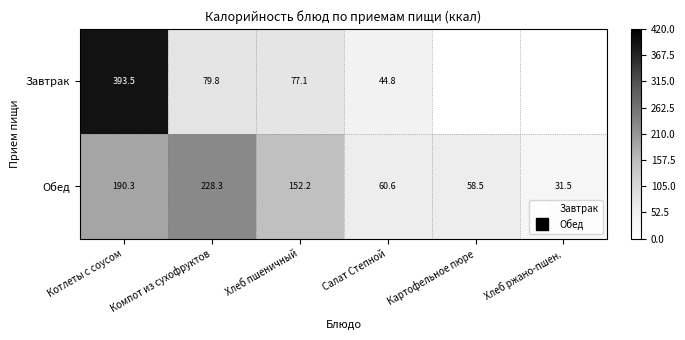

Between Салат Степной and Картофельное пюре, which series saw the biggest shift?

Завтрак